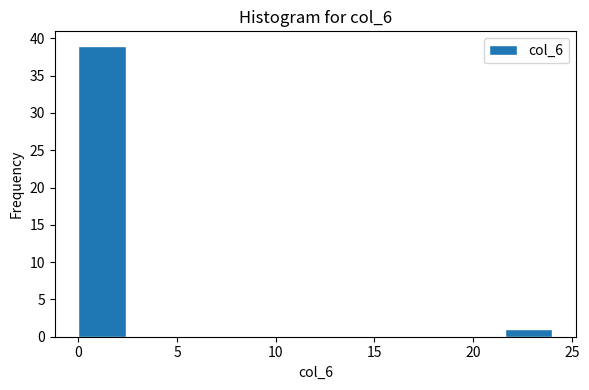

Reading left to right, transcribe this chart: for each bar, give the range it covers on the x-axis and its height. Neither the bar edges nor the heights are printed on the chart, so give them approximately, as read against the axes.

0.0 to 2.4: 39
2.4 to 4.8: 0
4.8 to 7.2: 0
7.2 to 9.6: 0
9.6 to 12.0: 0
12.0 to 14.4: 0
14.4 to 16.8: 0
16.8 to 19.2: 0
19.2 to 21.6: 0
21.6 to 24.0: 1